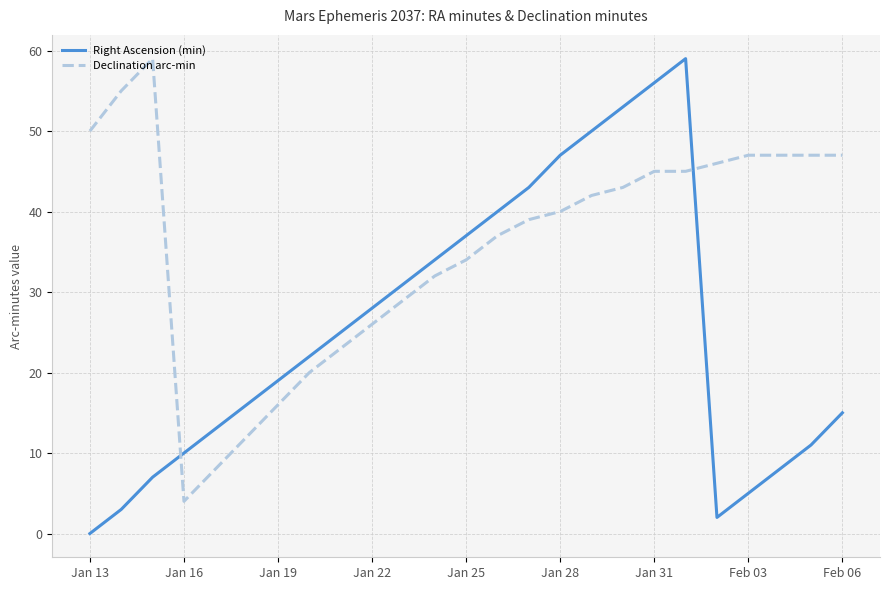

True or false: Declination arc-min and Right Ascension (min) cross at least once.

True